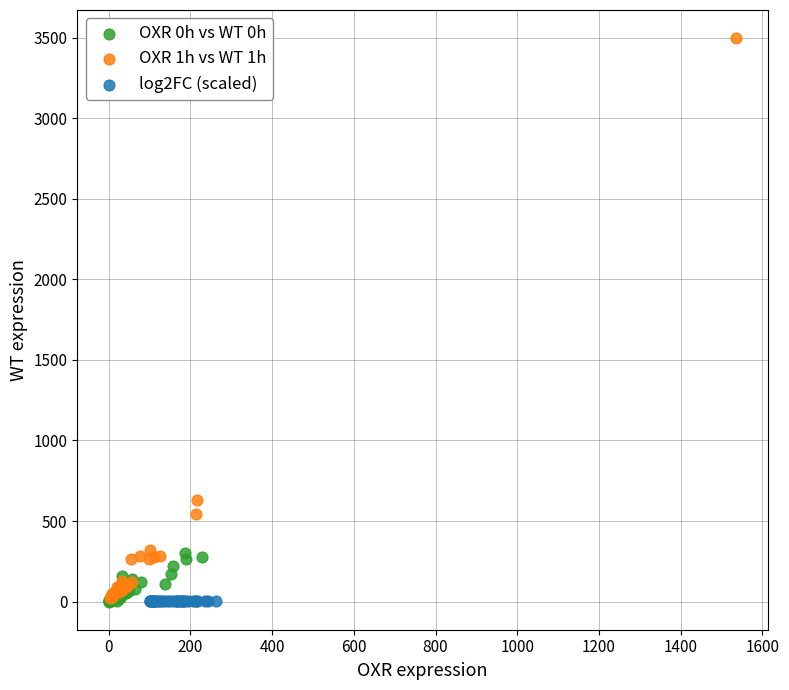

What are all the series names shown in the legend?

OXR 0h vs WT 0h, OXR 1h vs WT 1h, log2FC (scaled)